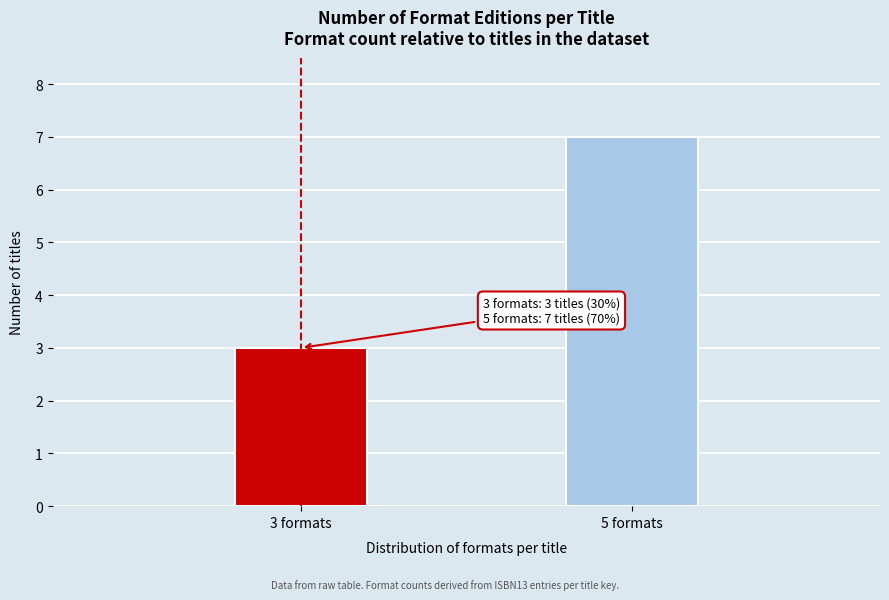

Reading left to right, what are all the values shown in this chart?

3 formats=3	5 formats=7